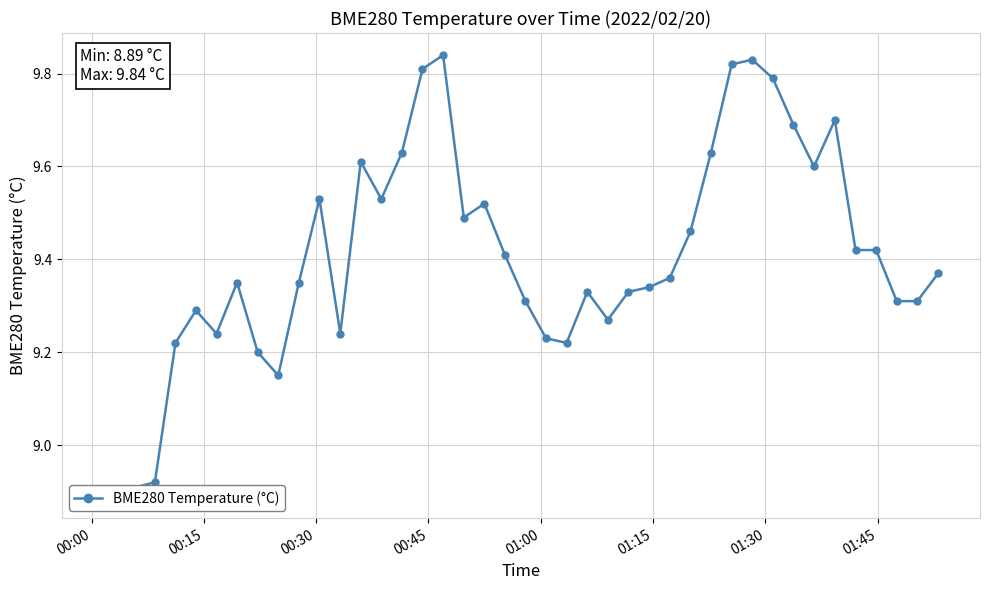

True or false: there are more than 1 points higher than both neighbors.

True